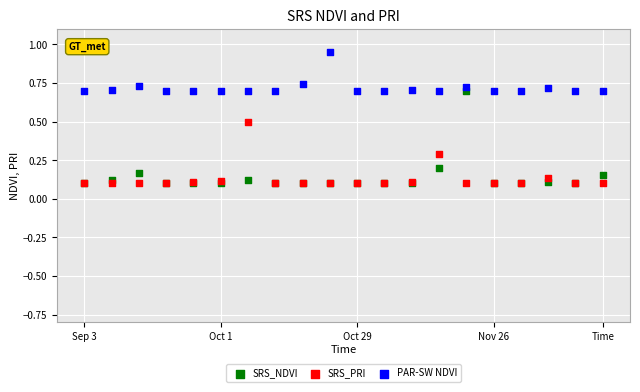

What are all the series names shown in the legend?

SRS_NDVI, SRS_PRI, PAR-SW NDVI